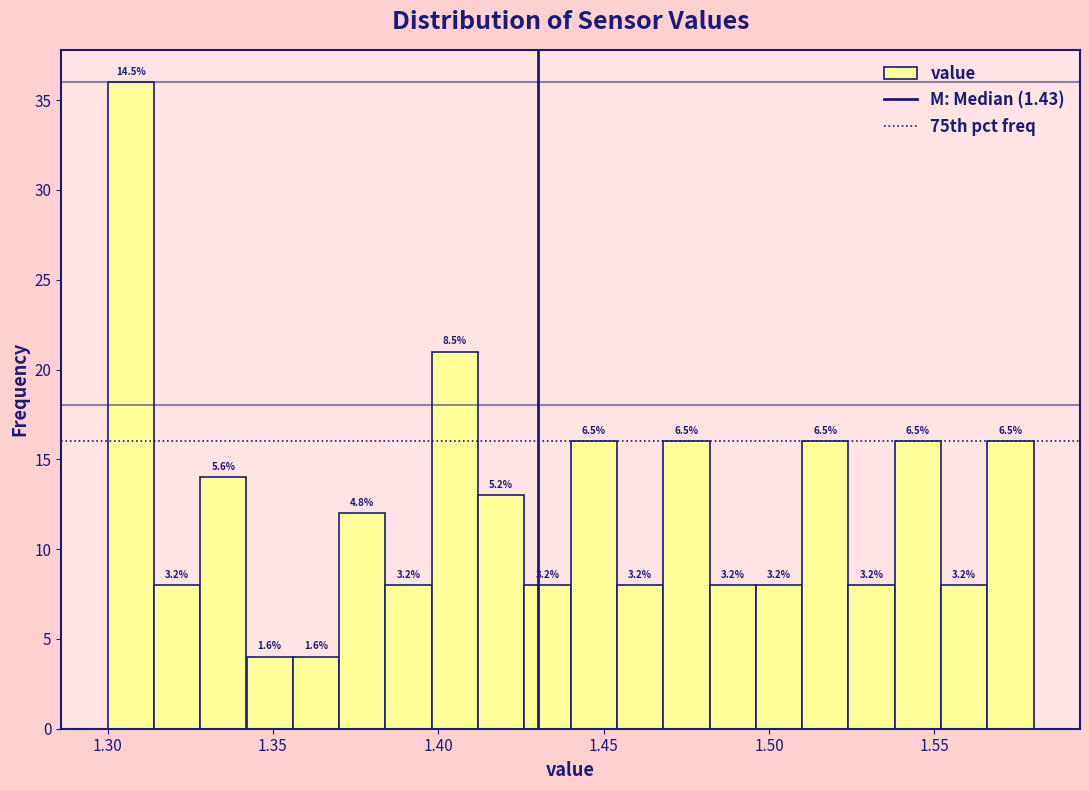

Read against the x-axis, roughly where is the centre of the tallest bar?

1.305